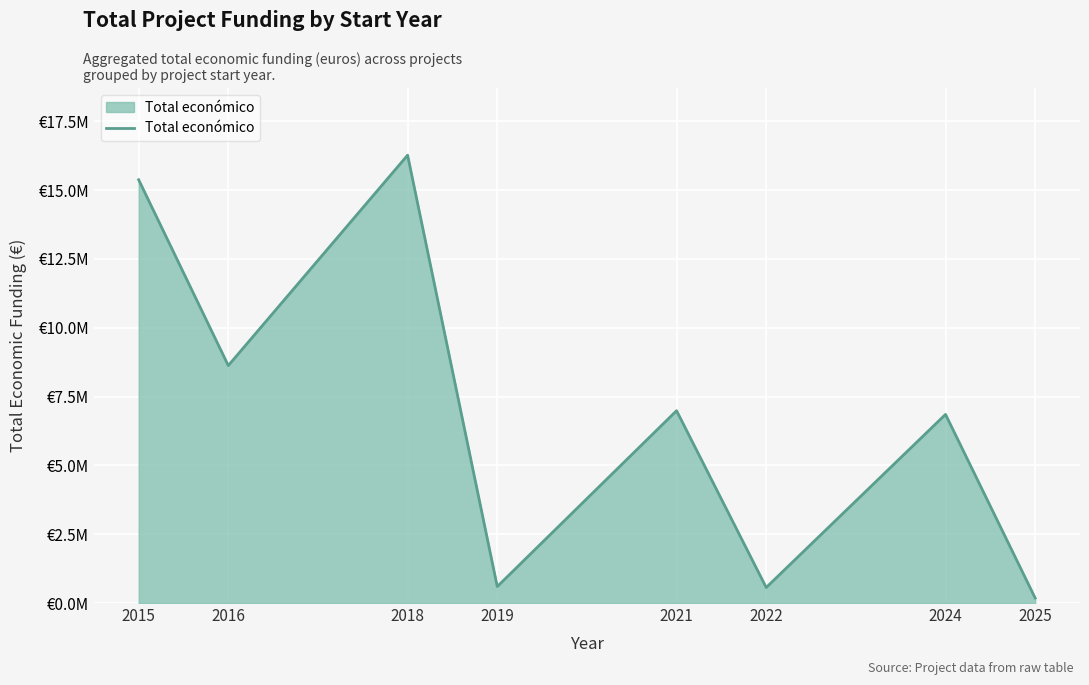

Which has a higher value, 2025 or 2021?

2021